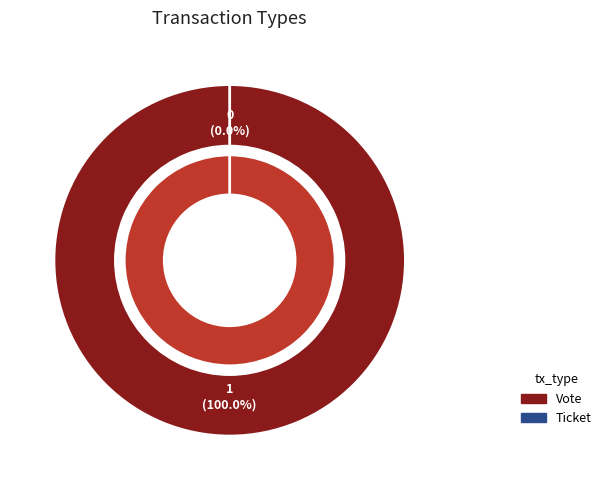

How many slices are in this pie chart?

2